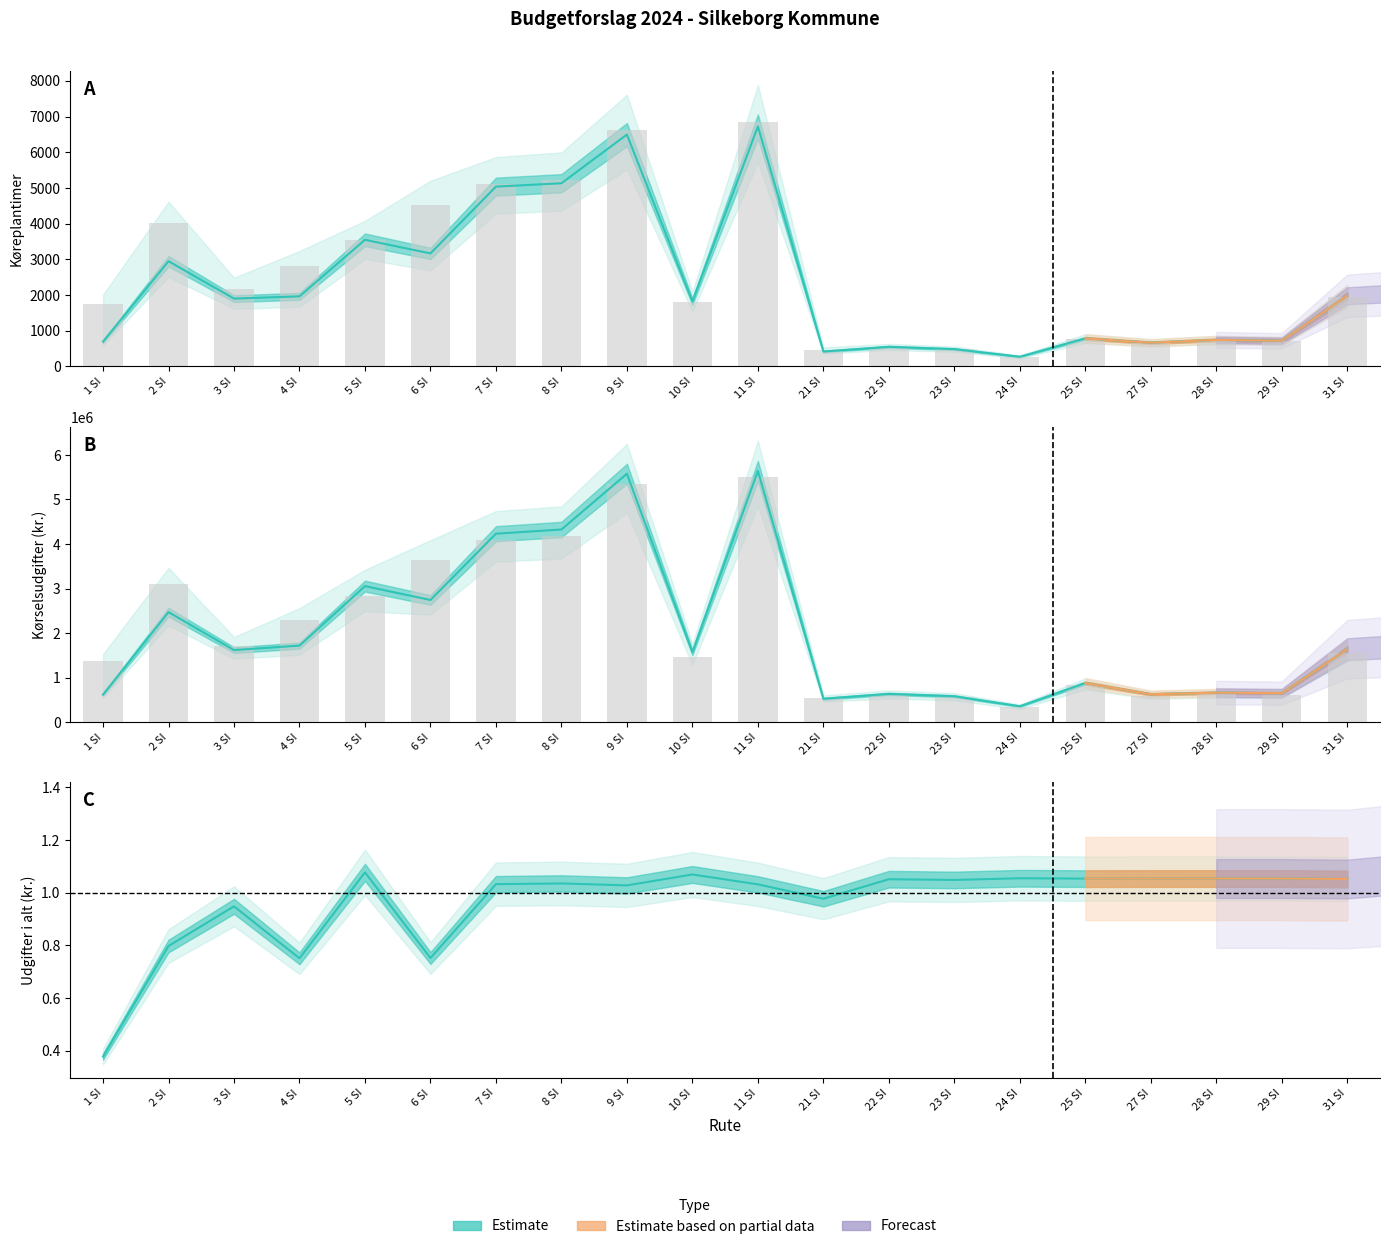

What value does the Køreplantimer 2023 series have at 31 SI?

1955.3